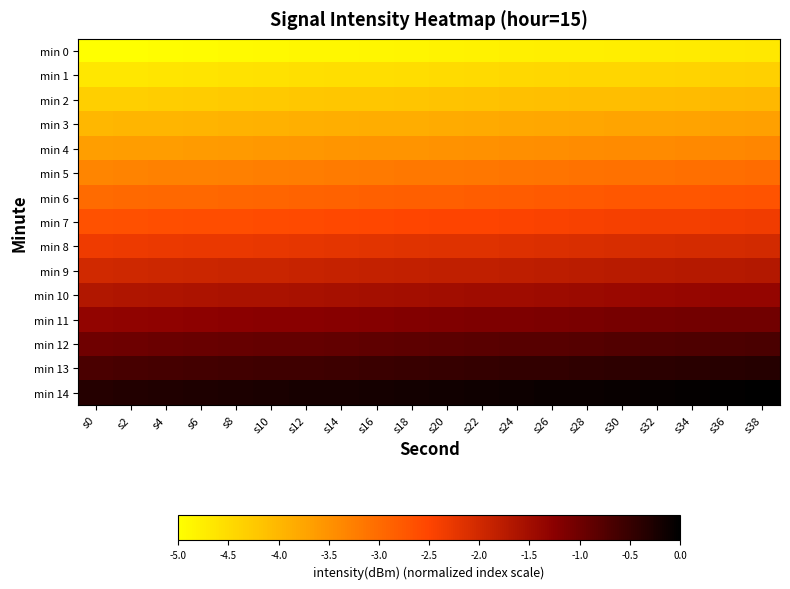

Rank the series by their maximum value, from highest to lowest.

min 14, min 13, min 12, min 11, min 10, min 9, min 8, min 7, min 6, min 5, min 4, min 3, min 2, min 1, min 0